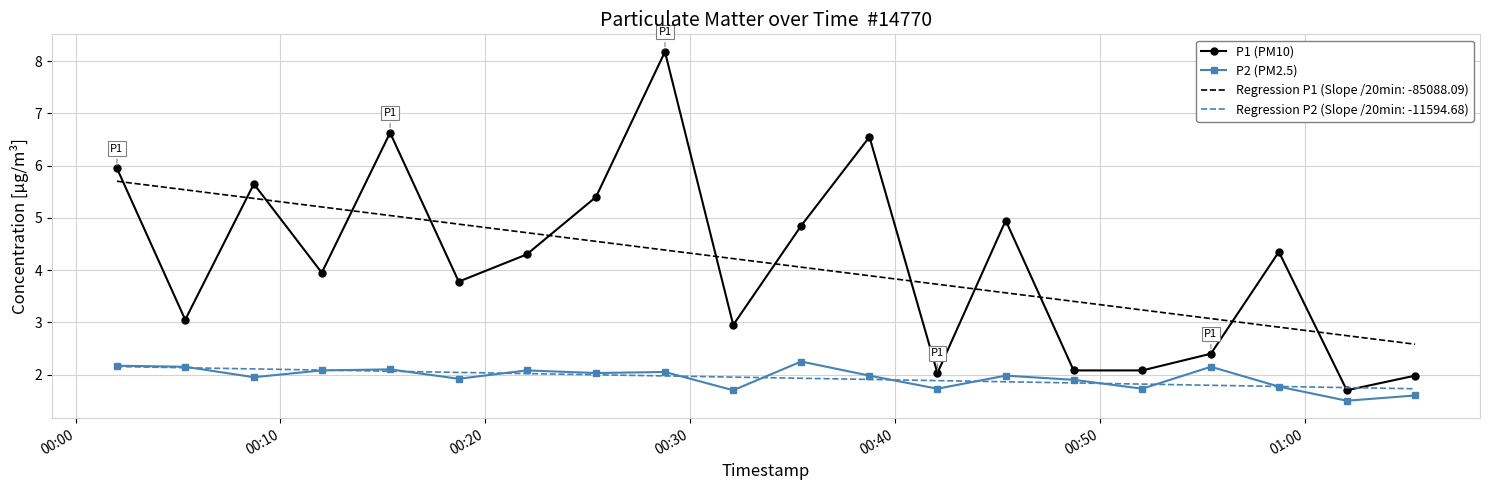

Which series has the widest spread of values?

P1 (PM10)